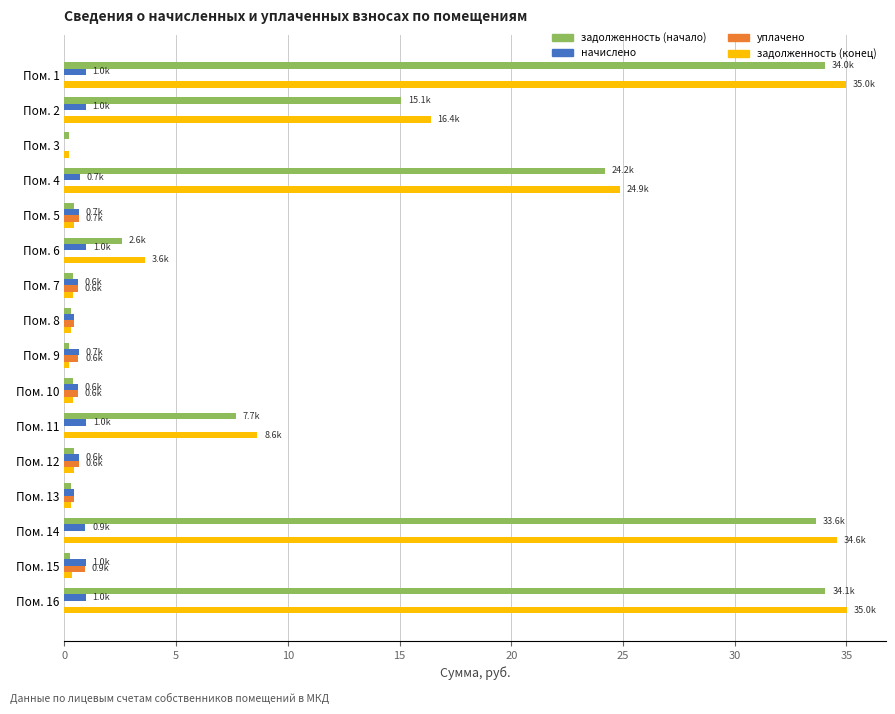

At which label is задолженность (конец) closest to 17?

Пом. 2